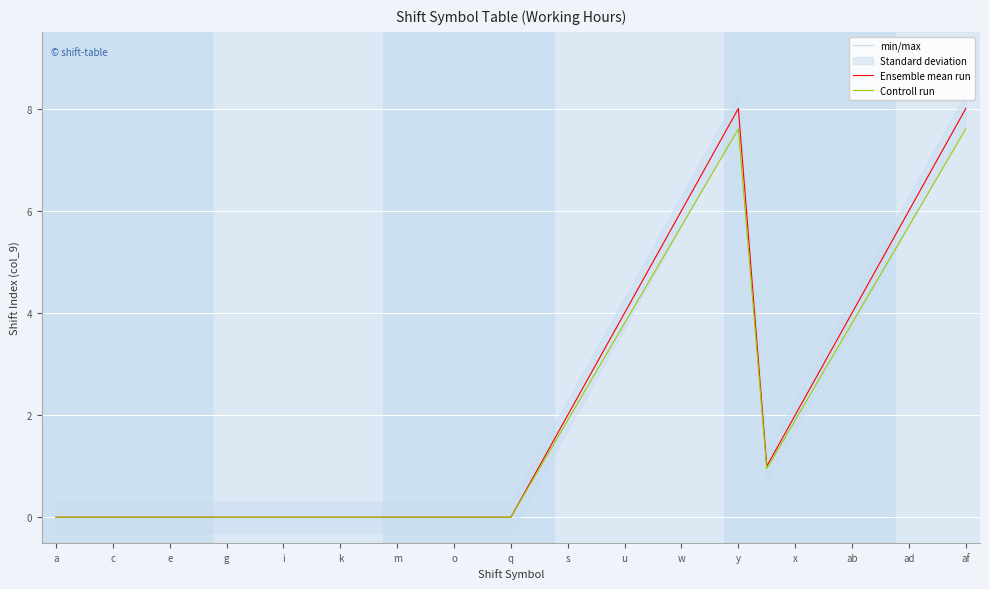

True or false: Ensemble mean run and min/max intersect in this chart.

False